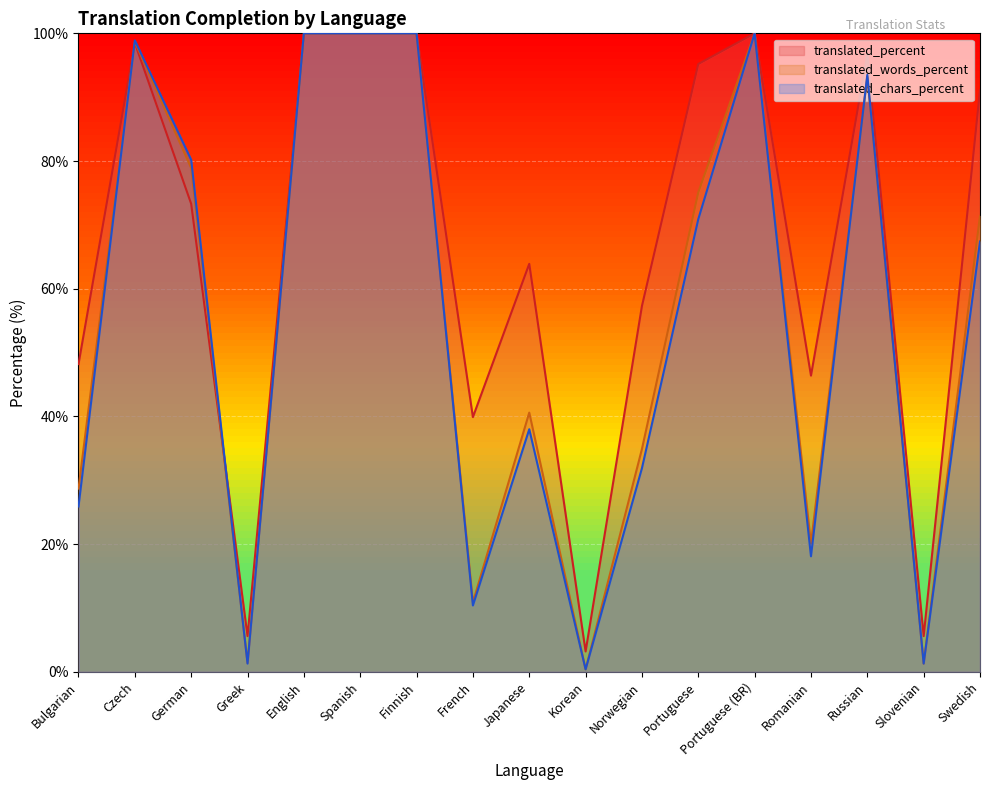

Which has a higher value, Russian or Bulgarian?

Russian